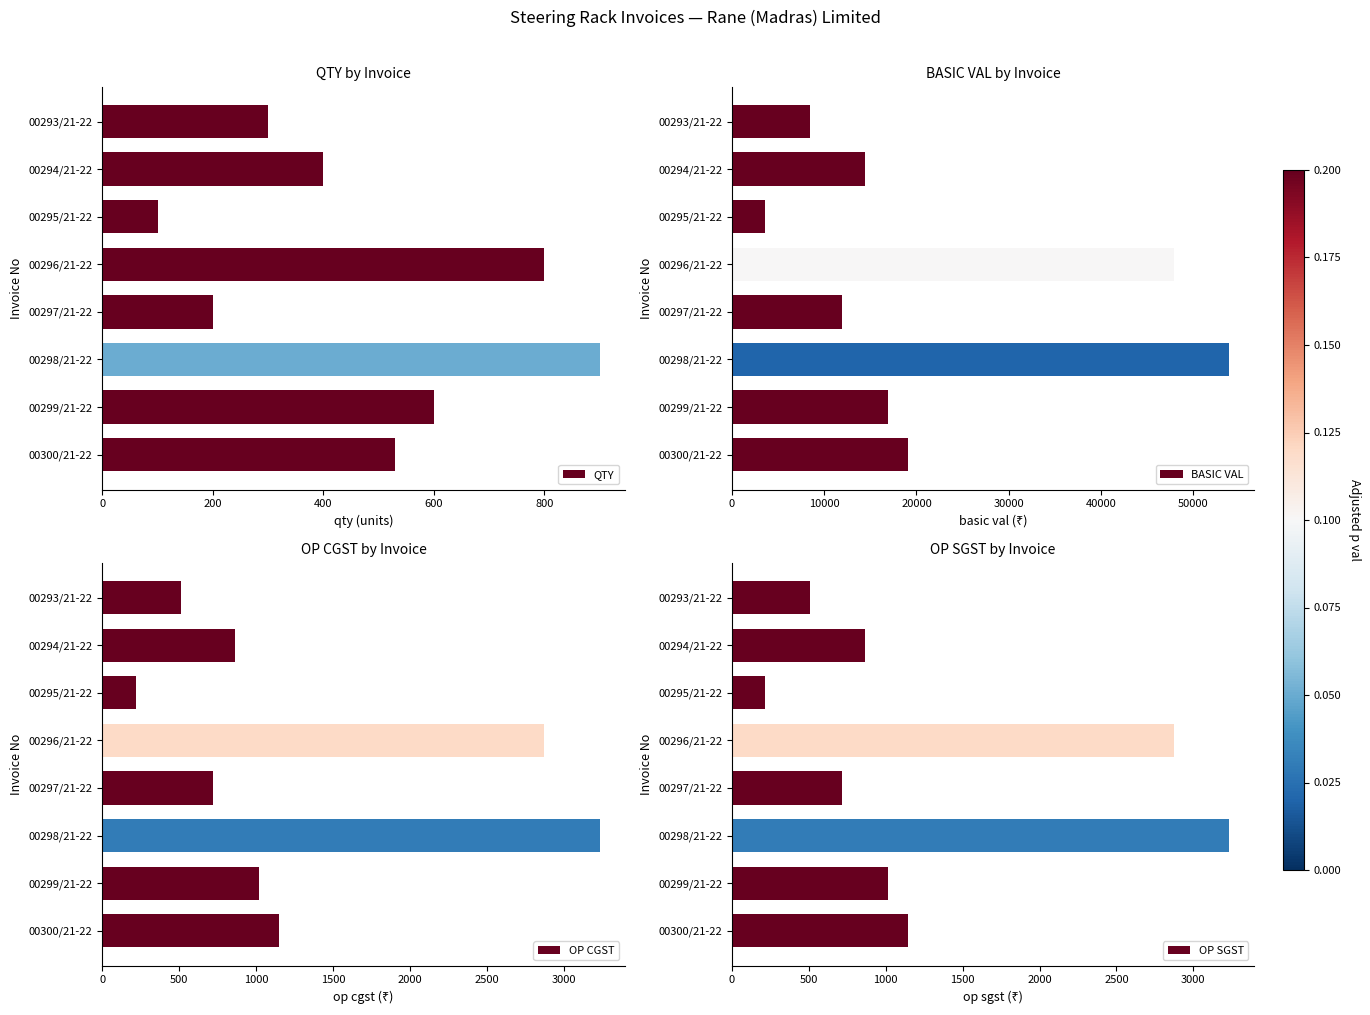

Count the number of data series in this chart.

4